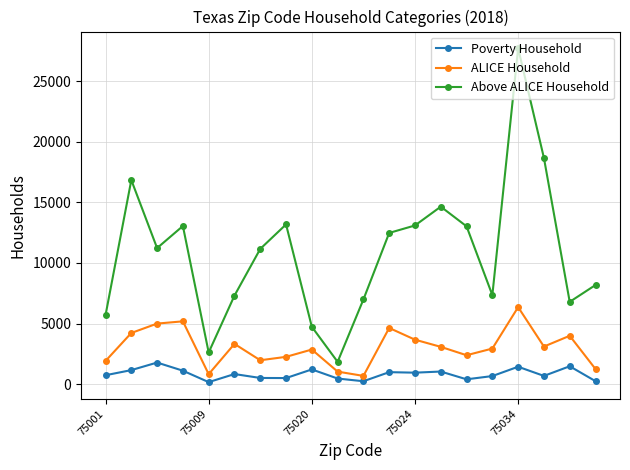

What is the highest value of the ALICE Household series?

6359